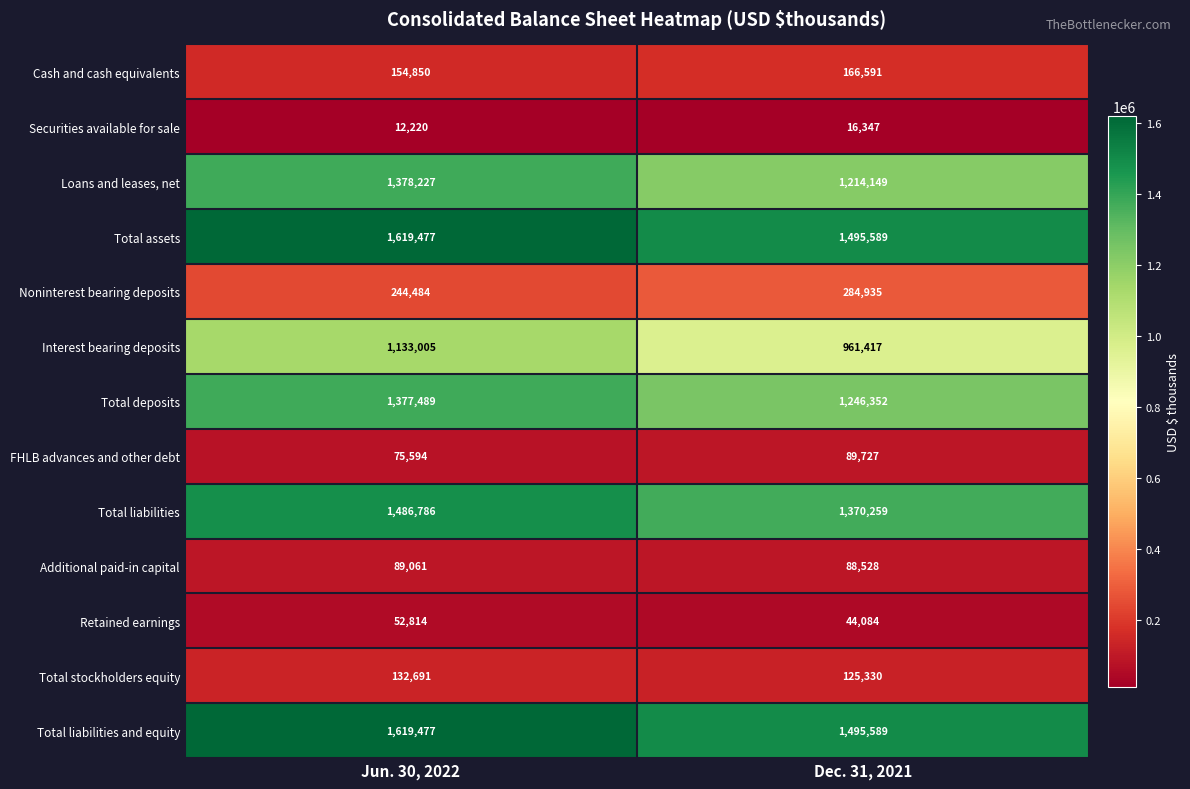

Is it true that Total liabilities equals 2223818 at Jun. 30, 2022?

False